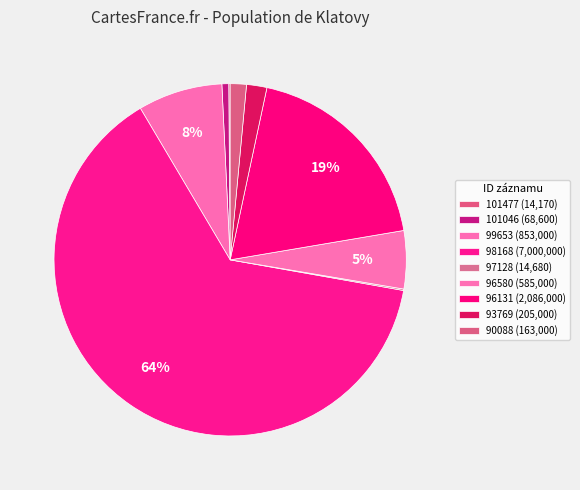

To the nearest percent, what is the difference between the largest and smallest slice percentages?

64%